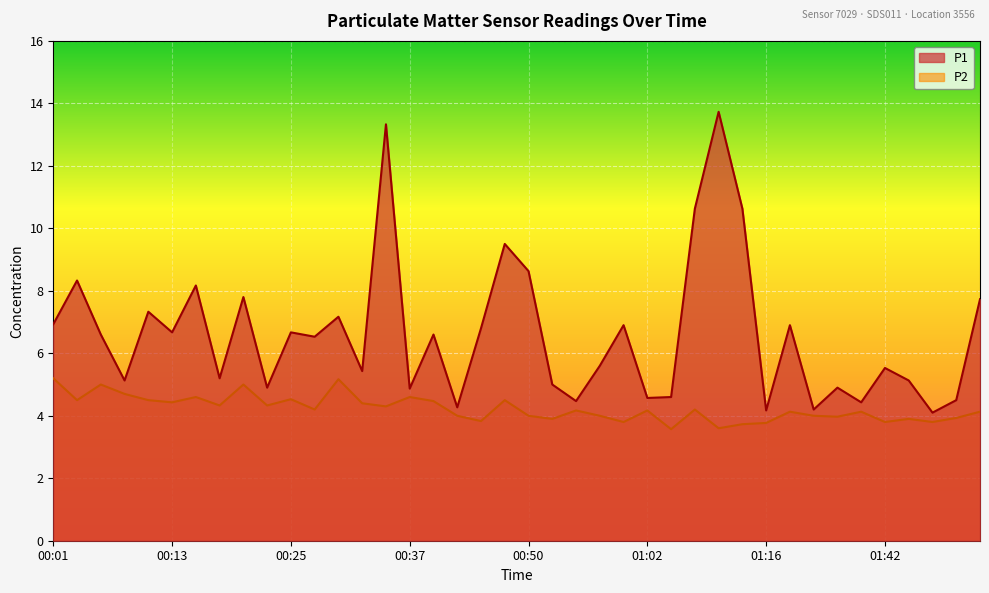

What is the label of the 36th point from the left?

01:42